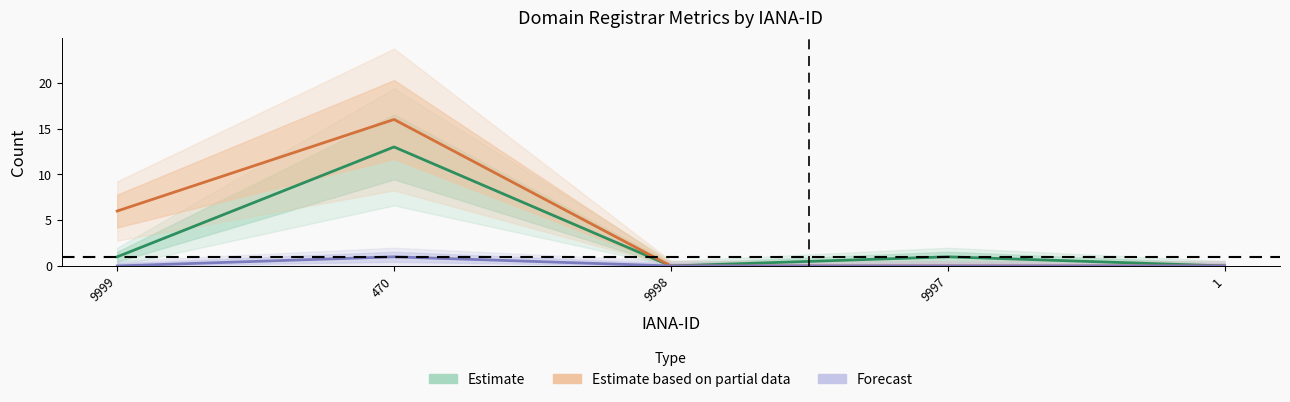

At which label is total-domains closest to 6?

9999